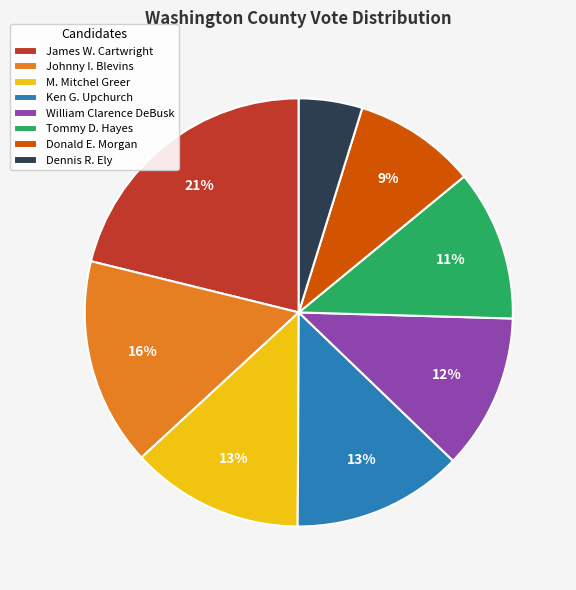

How many segments does this pie chart have?

8